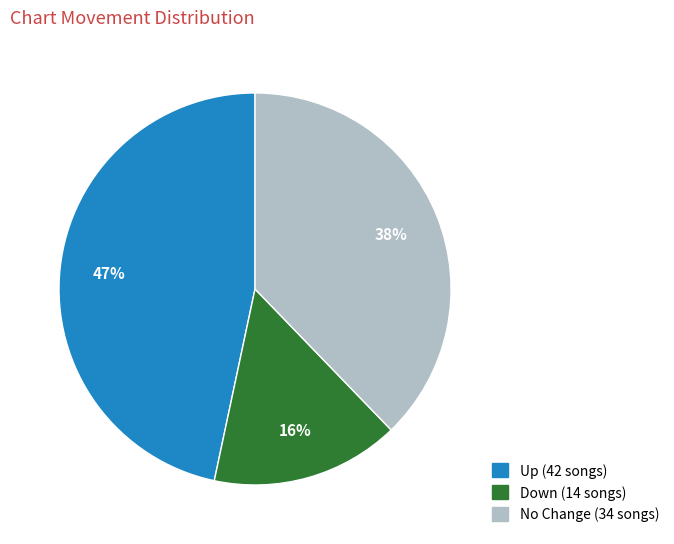

How many slices are in this pie chart?

3